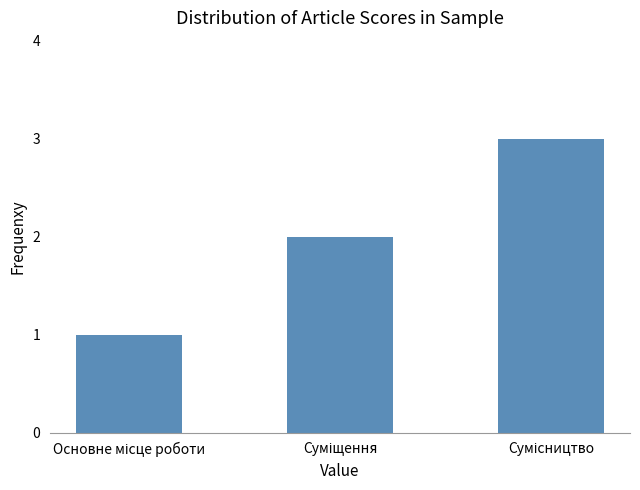

What is the sum of all values?

6